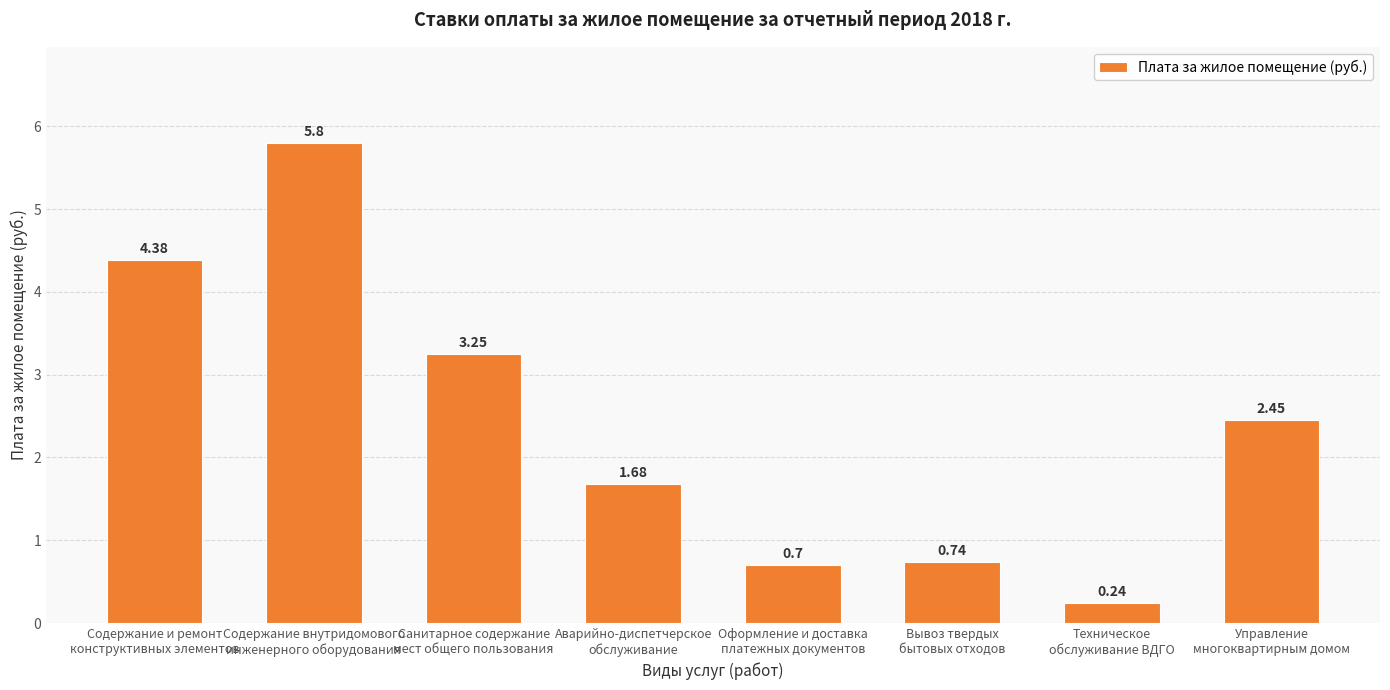

What is the sum of all values?

19.2